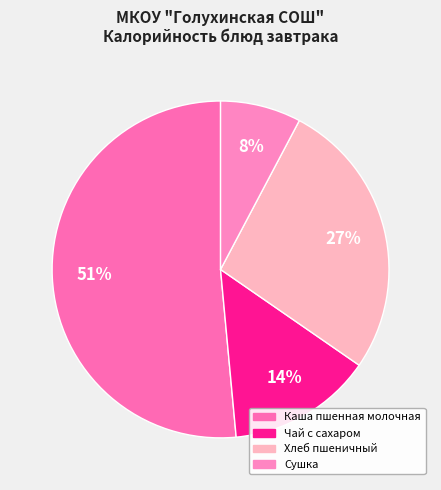

To the nearest percent, what percentage of the pie is Сушка?

8%